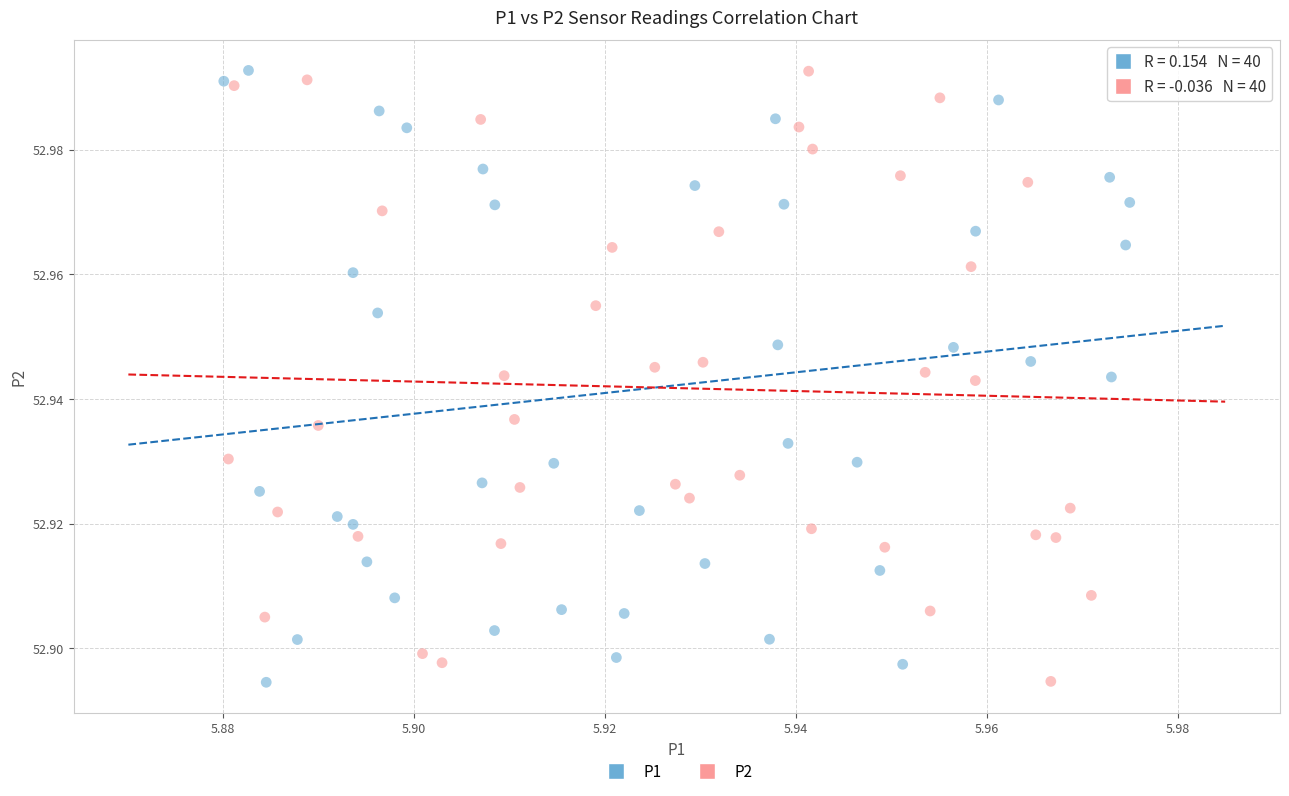

What are all the series names shown in the legend?

P1, P2